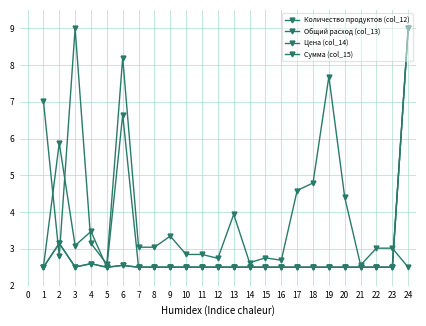

What value does the Количество продуктов (col_12) series have at 6?

2.6